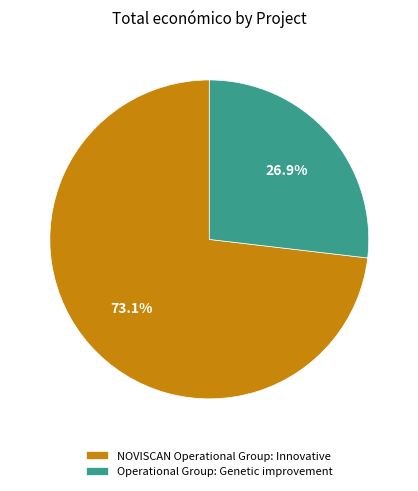

To the nearest percent, what is the combined percentage of NOVISCAN Operational Group: Innovative and Operational Group: Genetic improvement?

100%